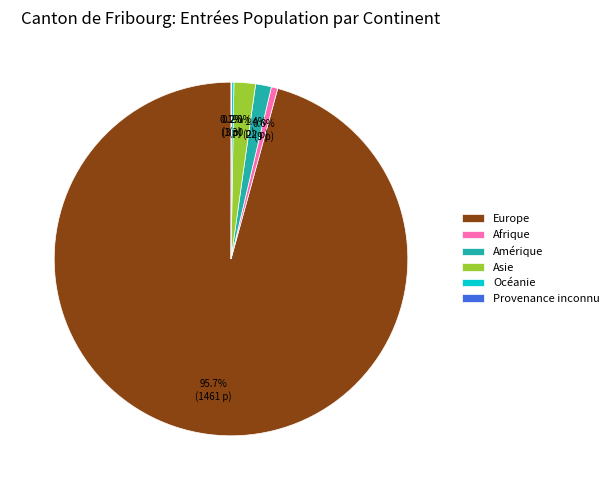

What portion of the pie excludes Afrique?

99.4%